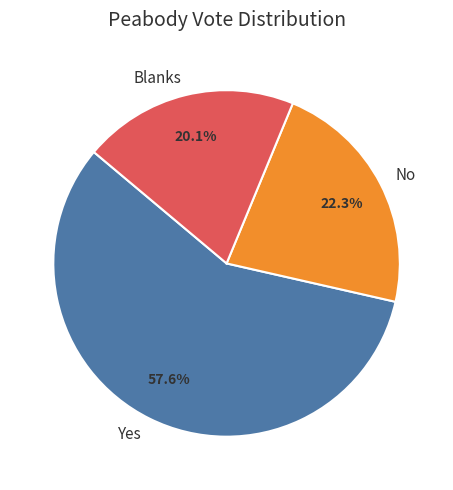

Does any single category account for the majority?

Yes